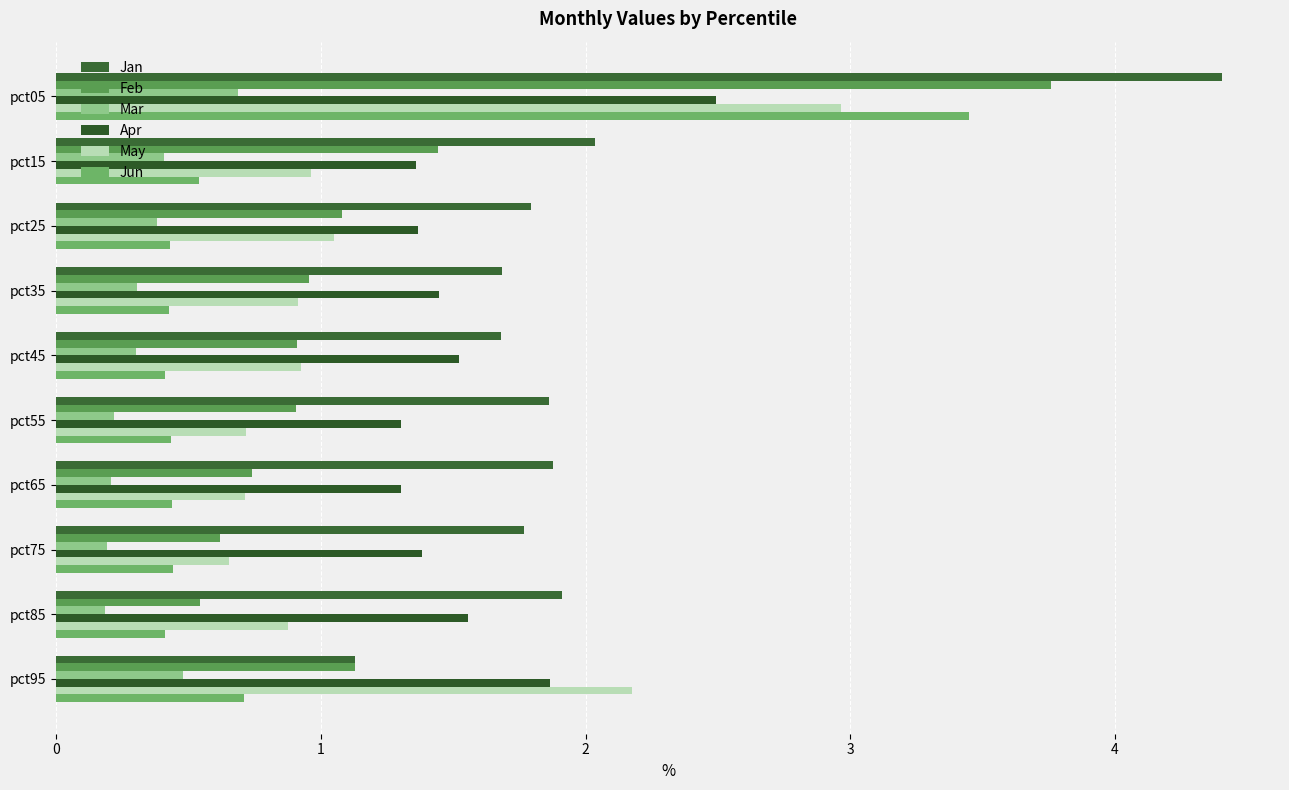

Reading right to left, list all the values displayed in this chart.

Jan: 1.1	1.9	1.8	1.9	1.9	1.7	1.7	1.8	2.0	4.4
Feb: 1.1	0.5	0.6	0.7	0.9	0.9	1.0	1.1	1.4	3.8
Mar: 0.5	0.2	0.2	0.2	0.2	0.3	0.3	0.4	0.4	0.7
Apr: 1.9	1.6	1.4	1.3	1.3	1.5	1.4	1.4	1.4	2.5
May: 2.2	0.9	0.7	0.7	0.7	0.9	0.9	1.0	1.0	3.0
Jun: 0.7	0.4	0.4	0.4	0.4	0.4	0.4	0.4	0.5	3.4